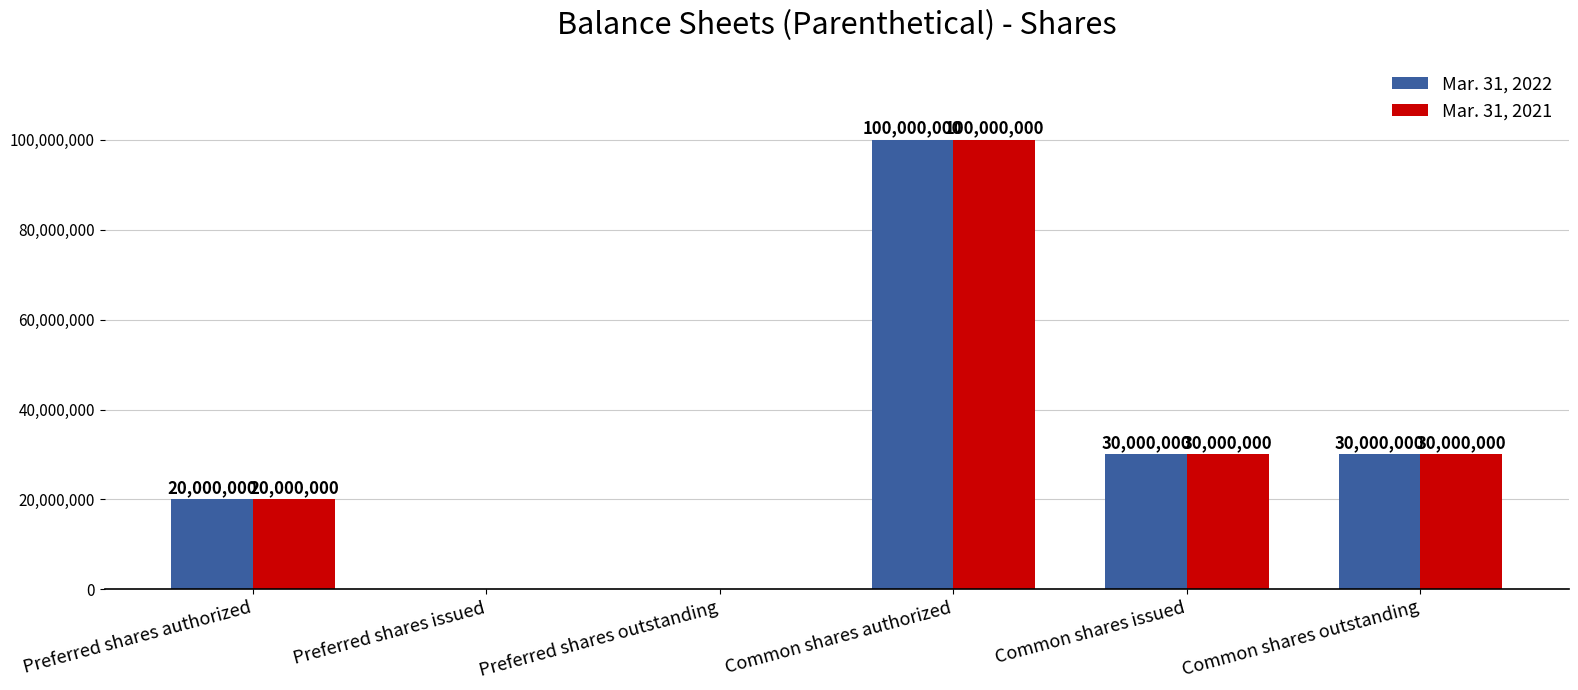

At which label does Mar. 31, 2022 first exceed 30000000?

Common shares authorized